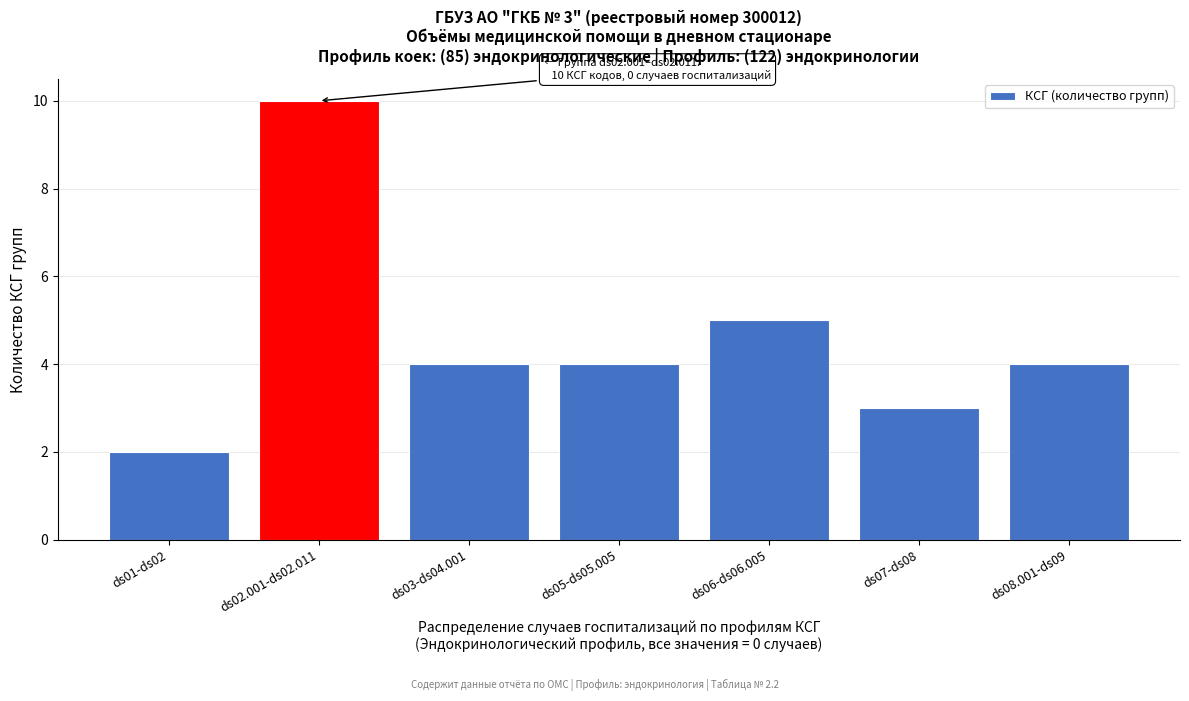

Reading left to right, extract all data points from this chart.

ds01-ds02=2	ds02.001-ds02.011=10	ds03-ds04.001=4	ds05-ds05.005=4	ds06-ds06.005=5	ds07-ds08=3	ds08.001-ds09=4